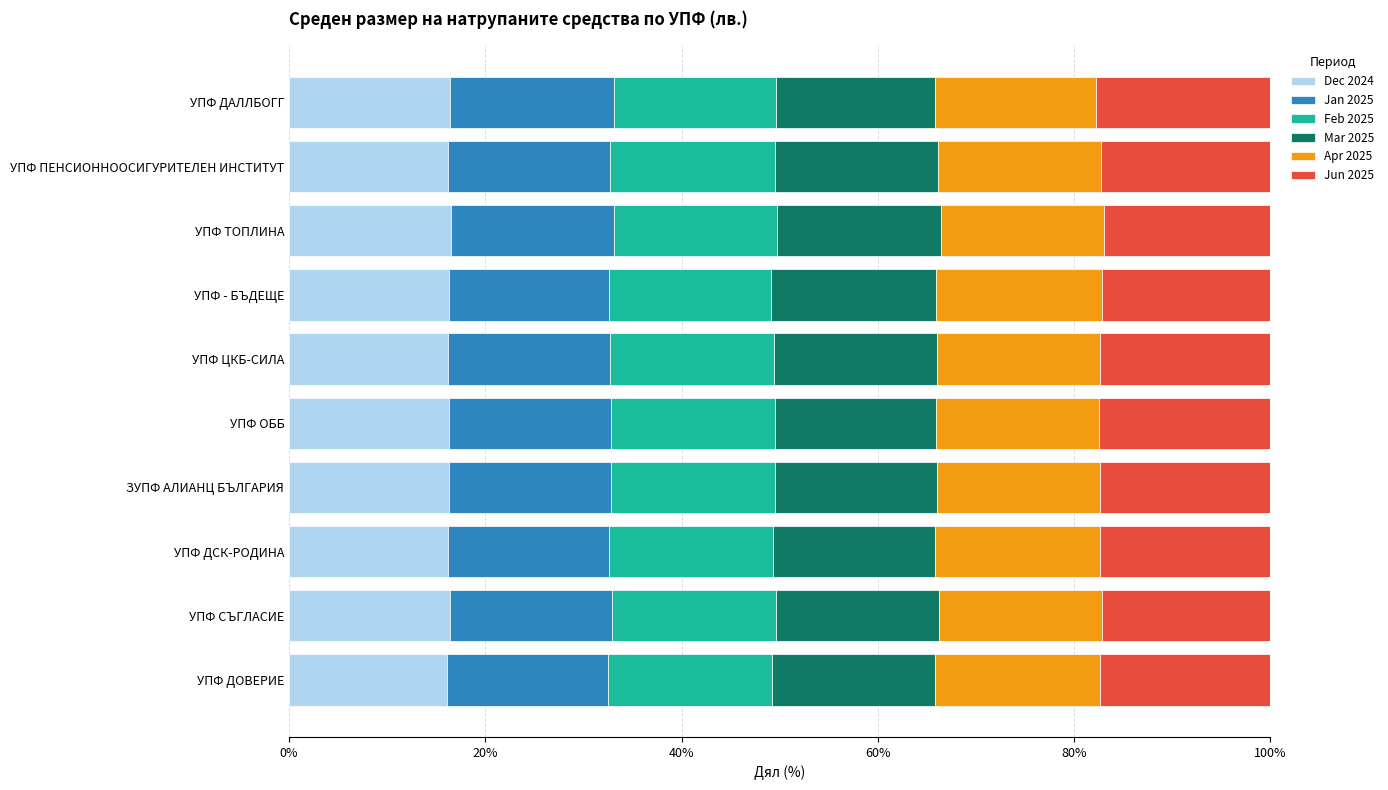

True or false: Dec 2024 has a value of 16.3 at ЗУПФ АЛИАНЦ БЪЛГАРИЯ.

True